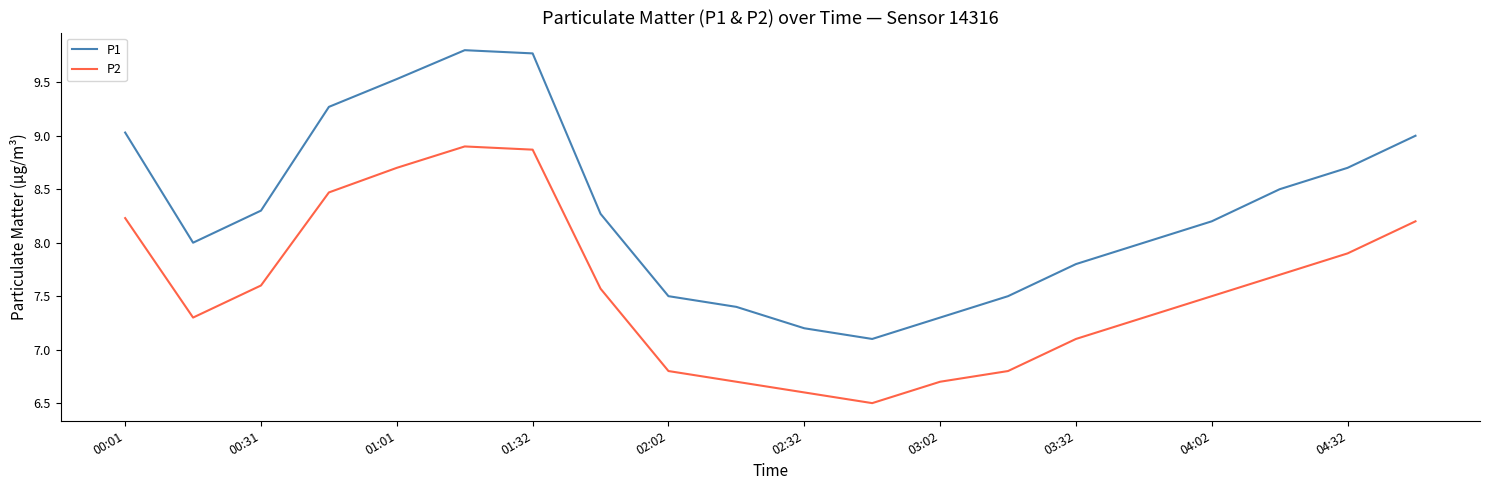

What is the minimum value shown in the chart?

6.5